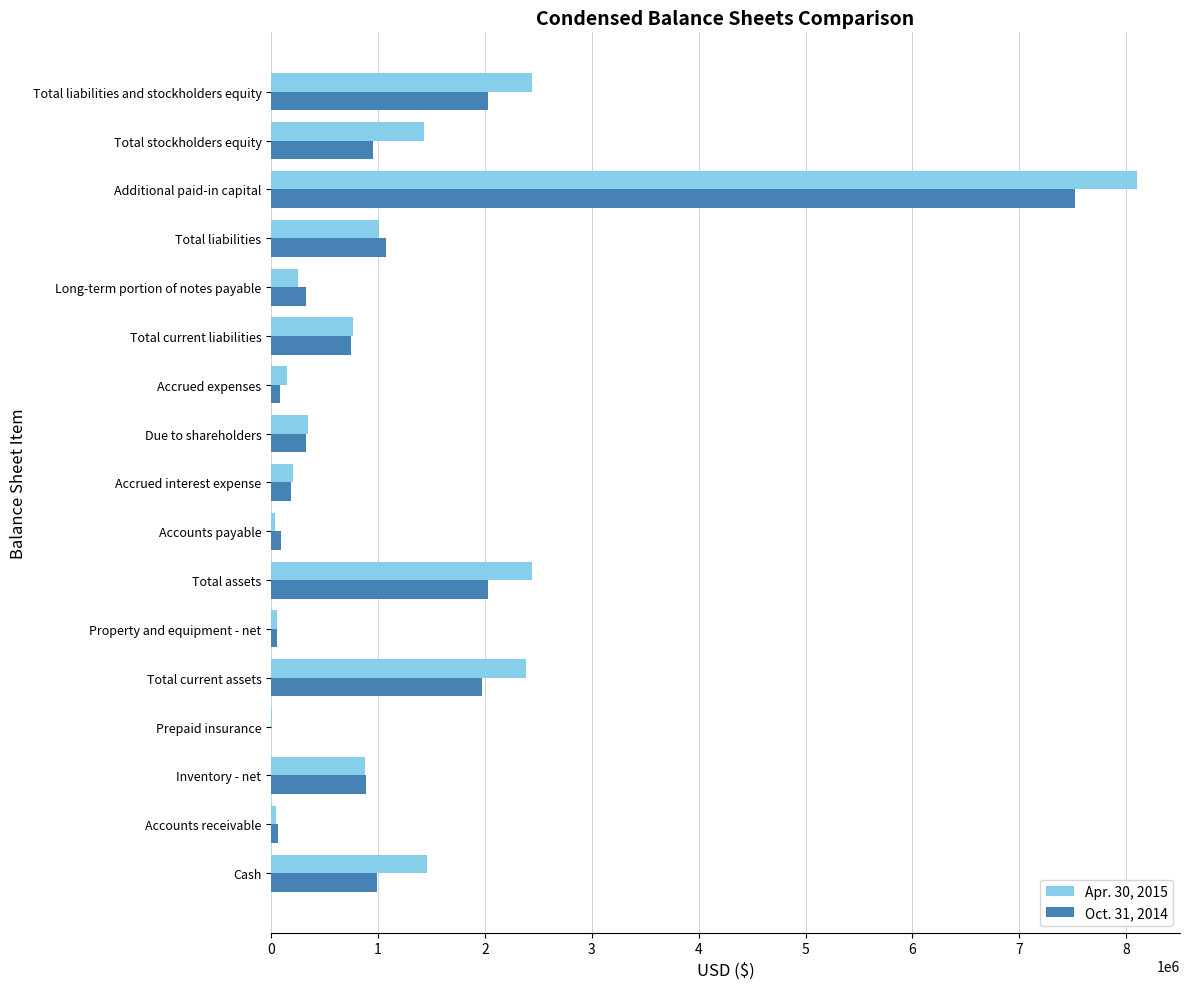

At which category is the sum across all series the highest?

Additional paid-in capital